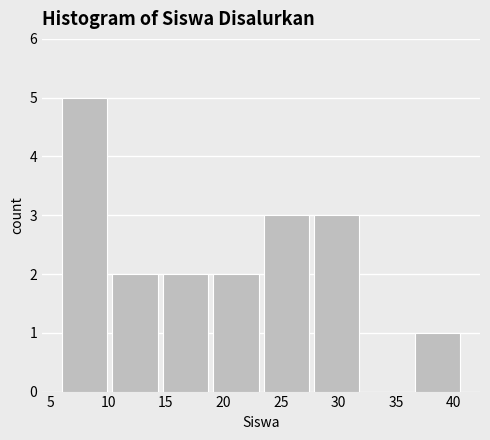

Reading left to right, list every bar in this chart as the range it spans on the x-axis followed by its height. Neither the bar edges nor the heights are printed on the chart, so give them approximately, as read against the axes.

6.0 to 10.5: 5
10.5 to 15.0: 2
15.0 to 19.0: 2
19.0 to 23.5: 2
23.5 to 28.0: 3
28.0 to 32.5: 3
32.5 to 36.5: 0
36.5 to 41.0: 1